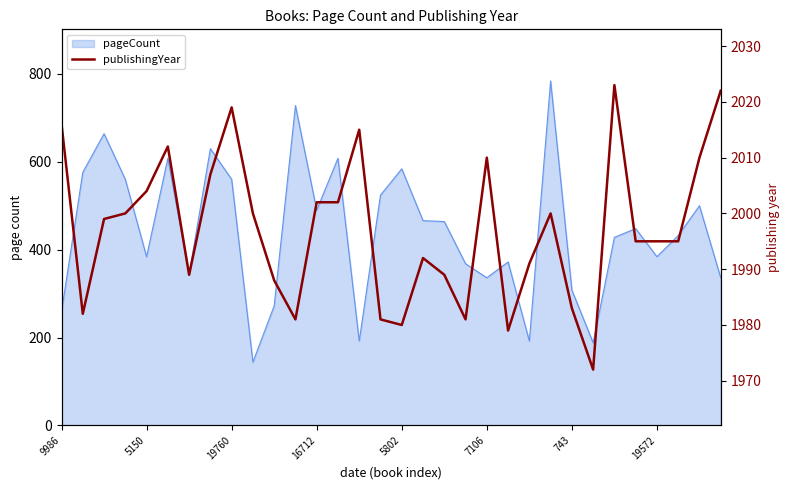

What is the difference between the values at 25 and 19572?

35